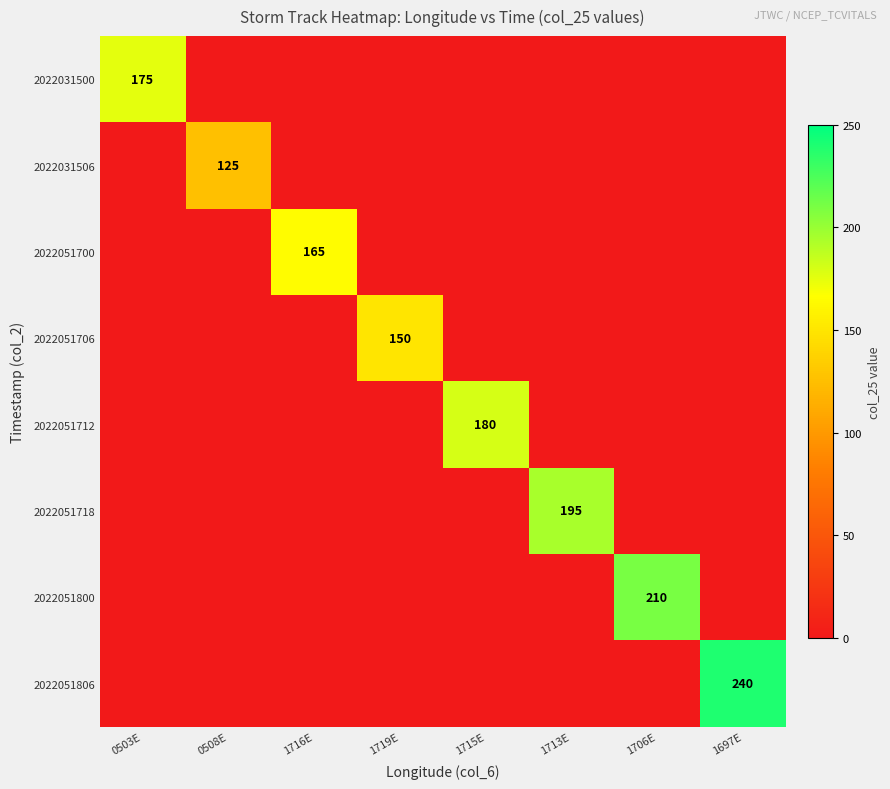

The value of 2022051712 at 1715E is 49. True or false?

False